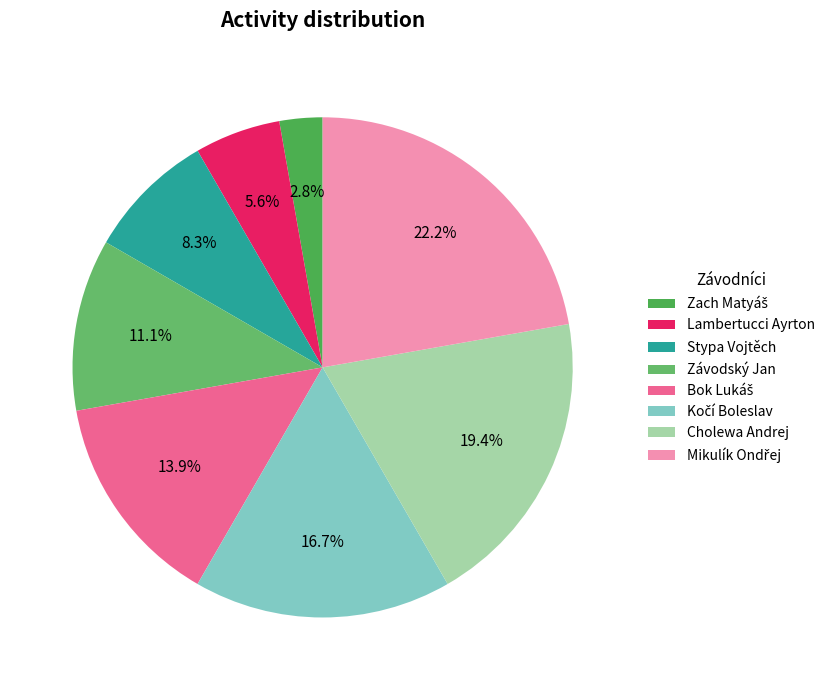

Does Mikulík Ondřej account for over 50% of the chart?

No